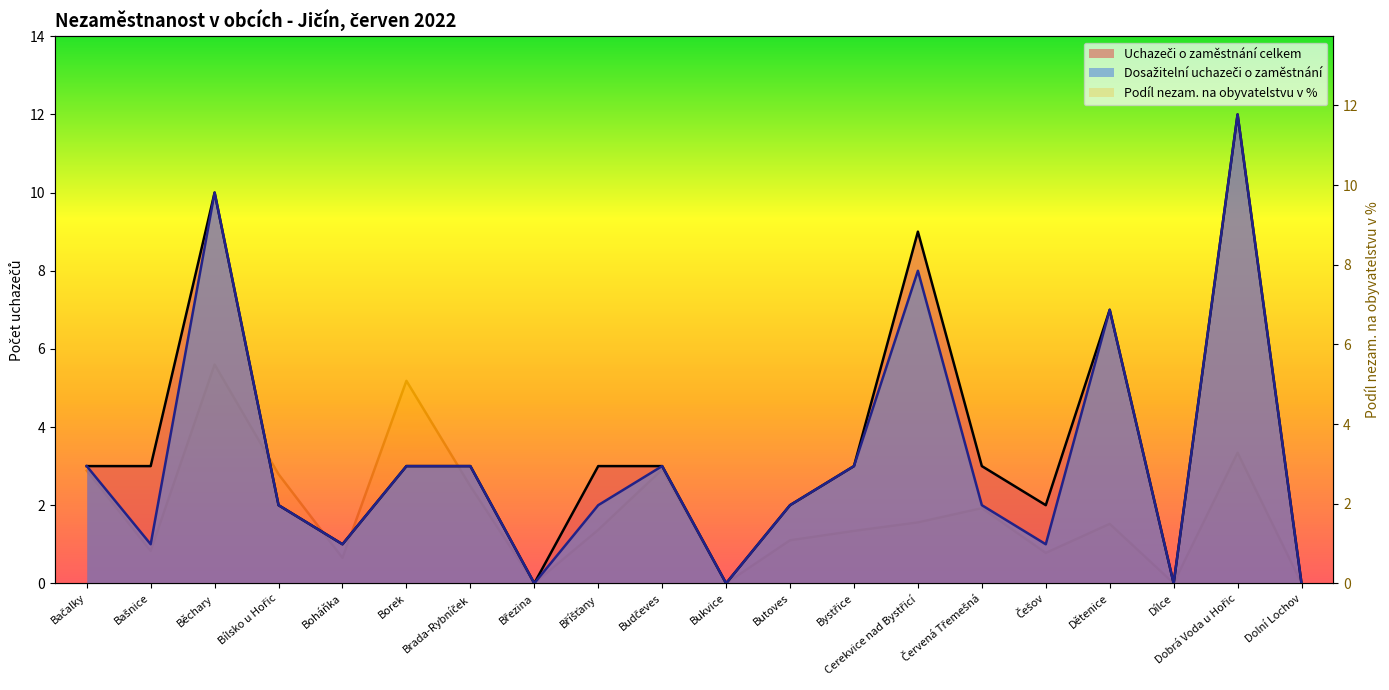

List the labels in order of Podíl nezam. na obyvatelstvu v % value, largest first.

Běchary, Borek, Dobrá Voda u Hořic, Budčeves, Bačalky, Bílsko u Hořic, Brada-Rybníček, Červená Třemešná, Cerekvice nad Bystřicí, Dětenice, Bříšťany, Bystřice, Butoves, Bašnice, Češov, Boháňka, Březina, Bukvice, Dílce, Dolní Lochov